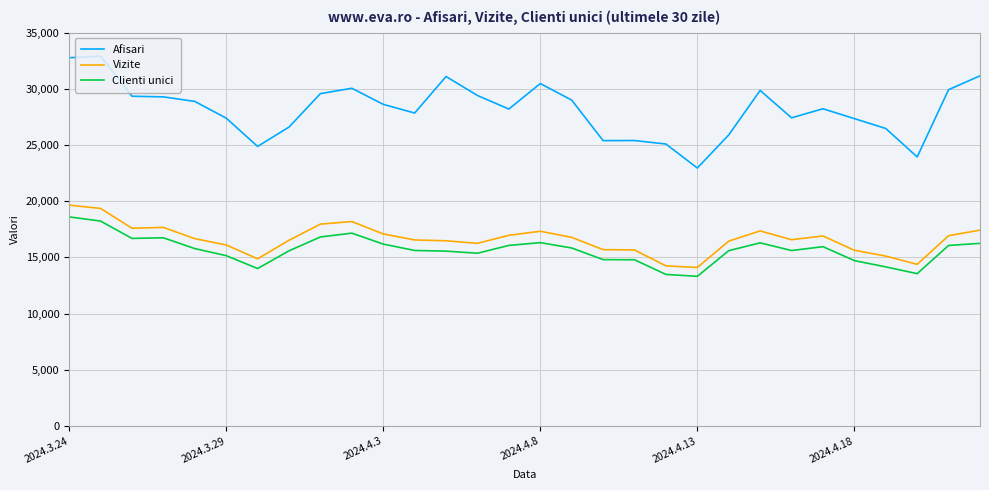

Which series has the largest range (max minus min)?

Afisari